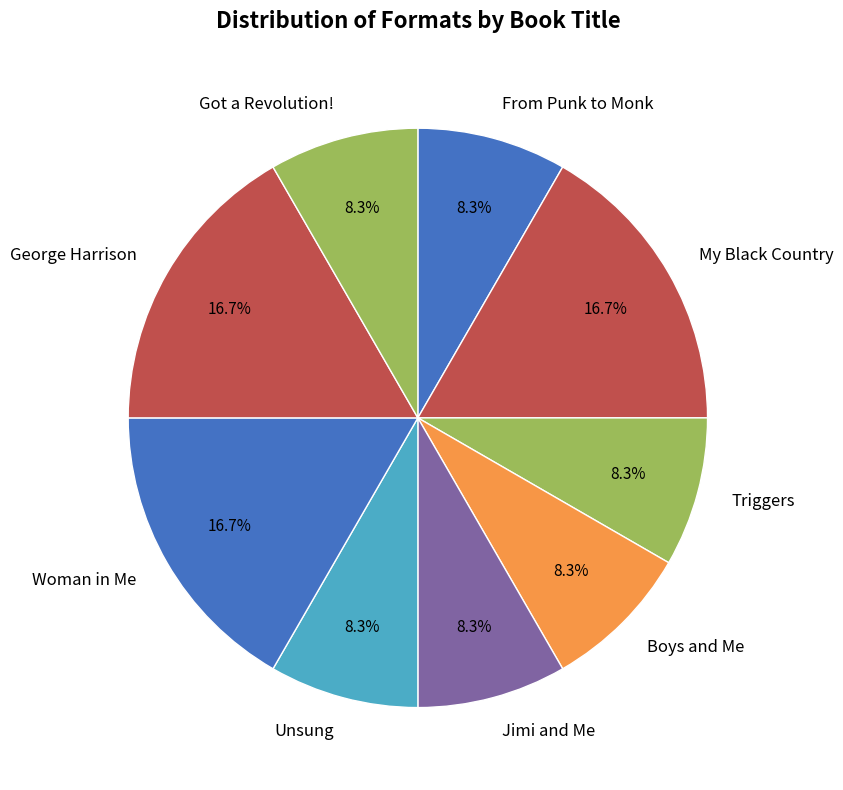

Is there a majority slice in this chart?

No